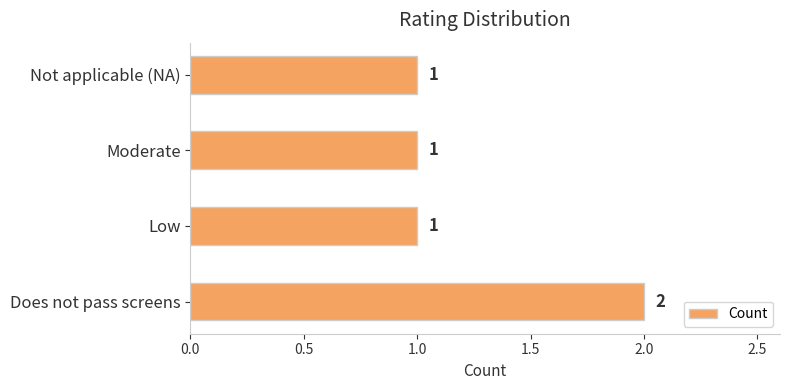

The chart shows a value of 0 at Moderate. True or false?

False